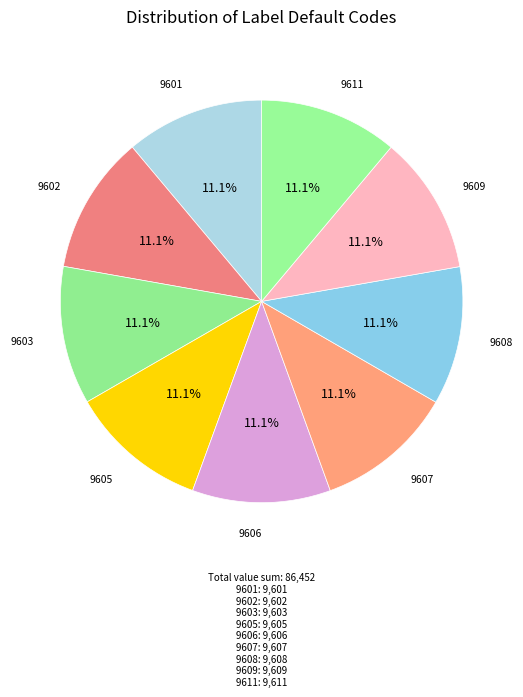

Rank the categories by value from highest to lowest.

9611, 9609, 9608, 9607, 9606, 9605, 9603, 9602, 9601